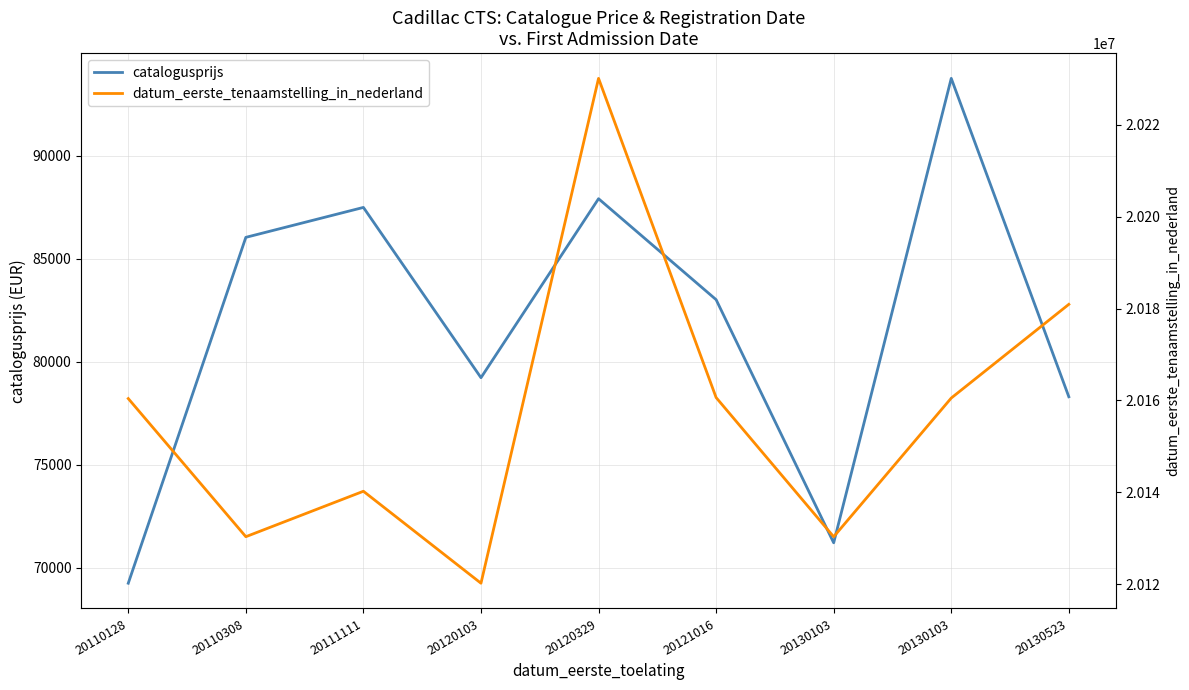

In datum_eerste_tenaamstelling_in_nederland, how many points are lower than both neighbors (excluding endpoints)?

3